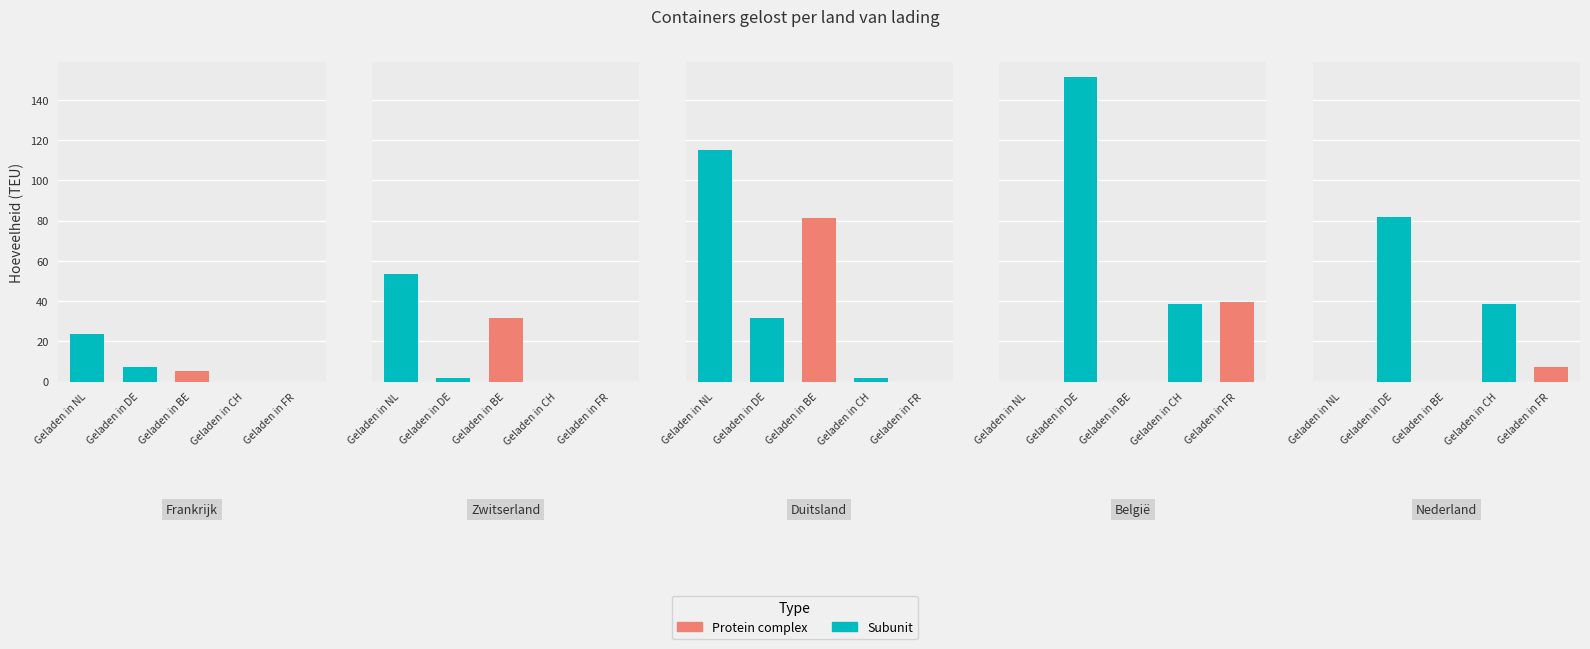

What is the approximate value of Geladen in CH at Duitsland?

1.7